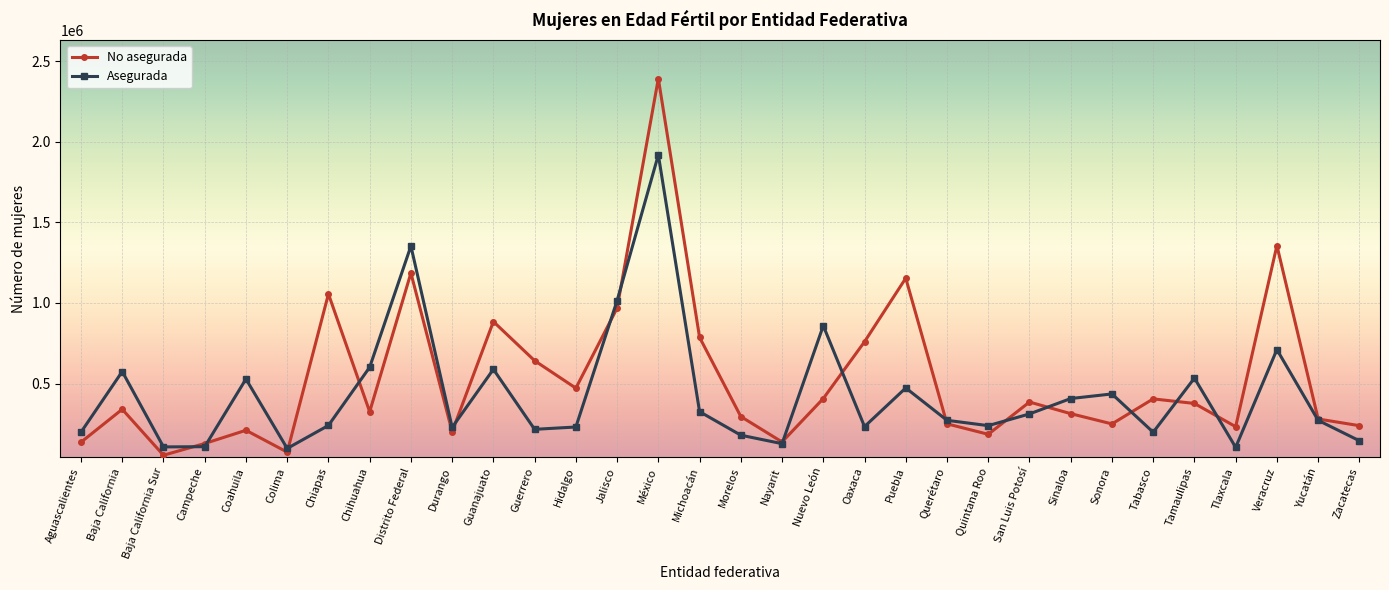

How many intersections are there between No asegurada and Asegurada?

15